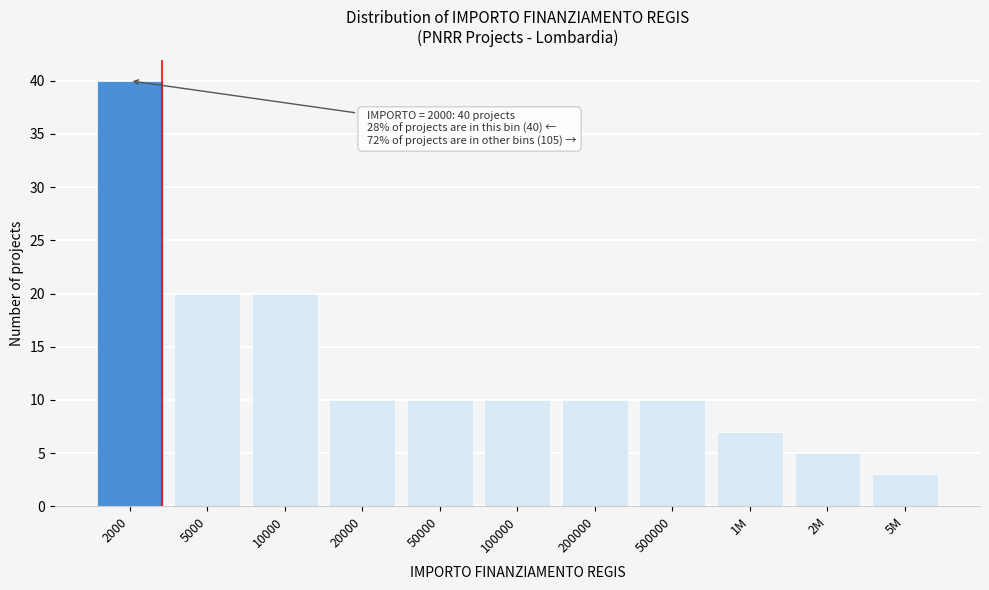

Reading right to left, transcribe all the data shown in this chart.

3	5	7	10	10	10	10	10	20	20	40